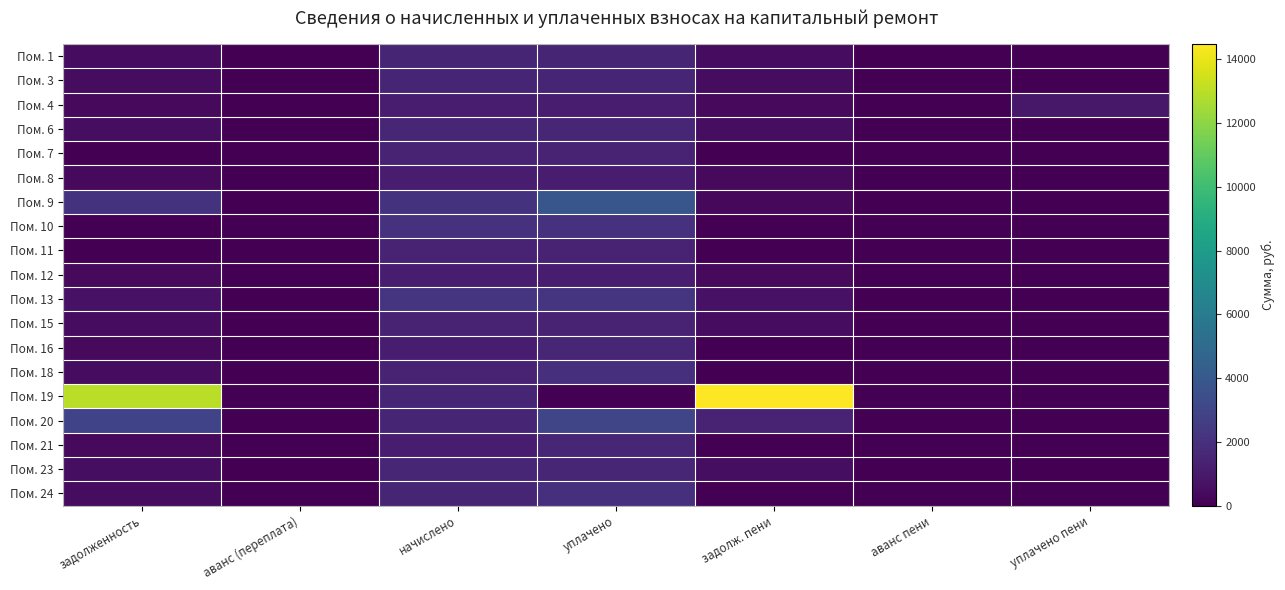

Between уплачено пени and аванс (переплата), which is larger?

уплачено пени